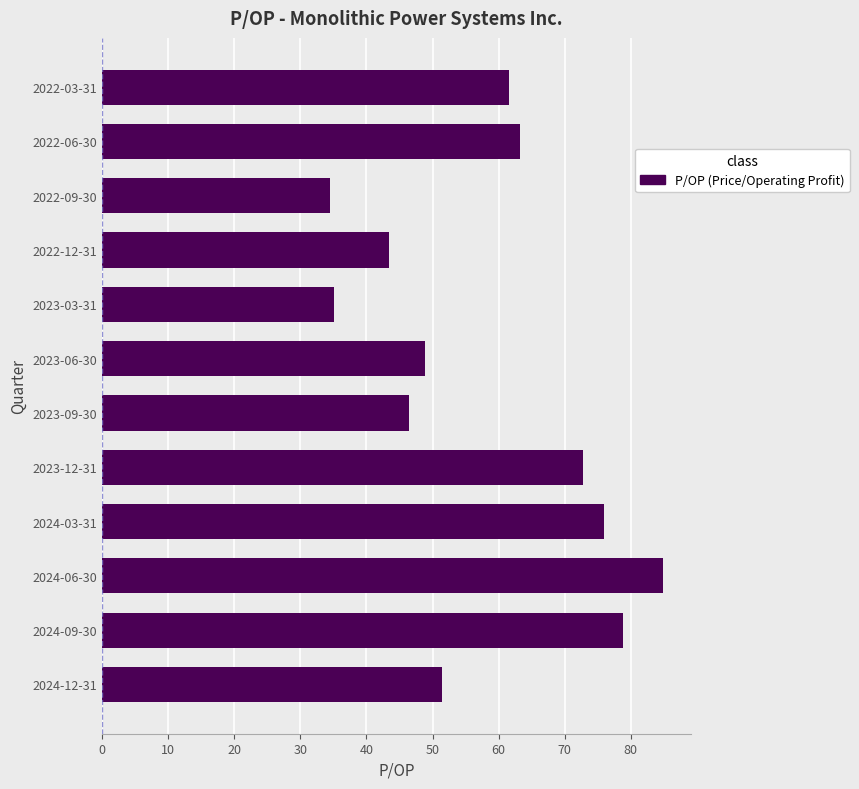

What is the greatest value displayed?

84.9